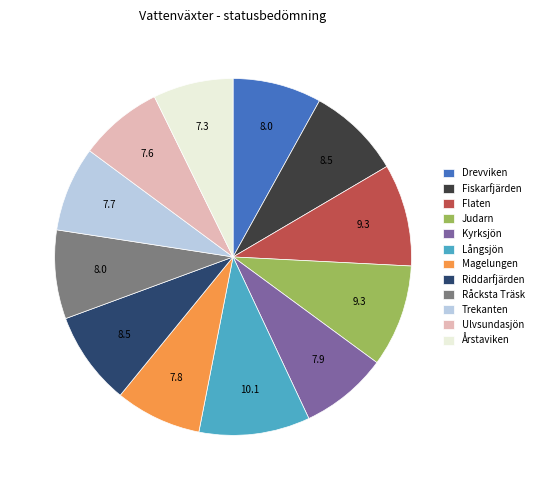

The Drevviken slice represents 1% of the pie. True or false?

False